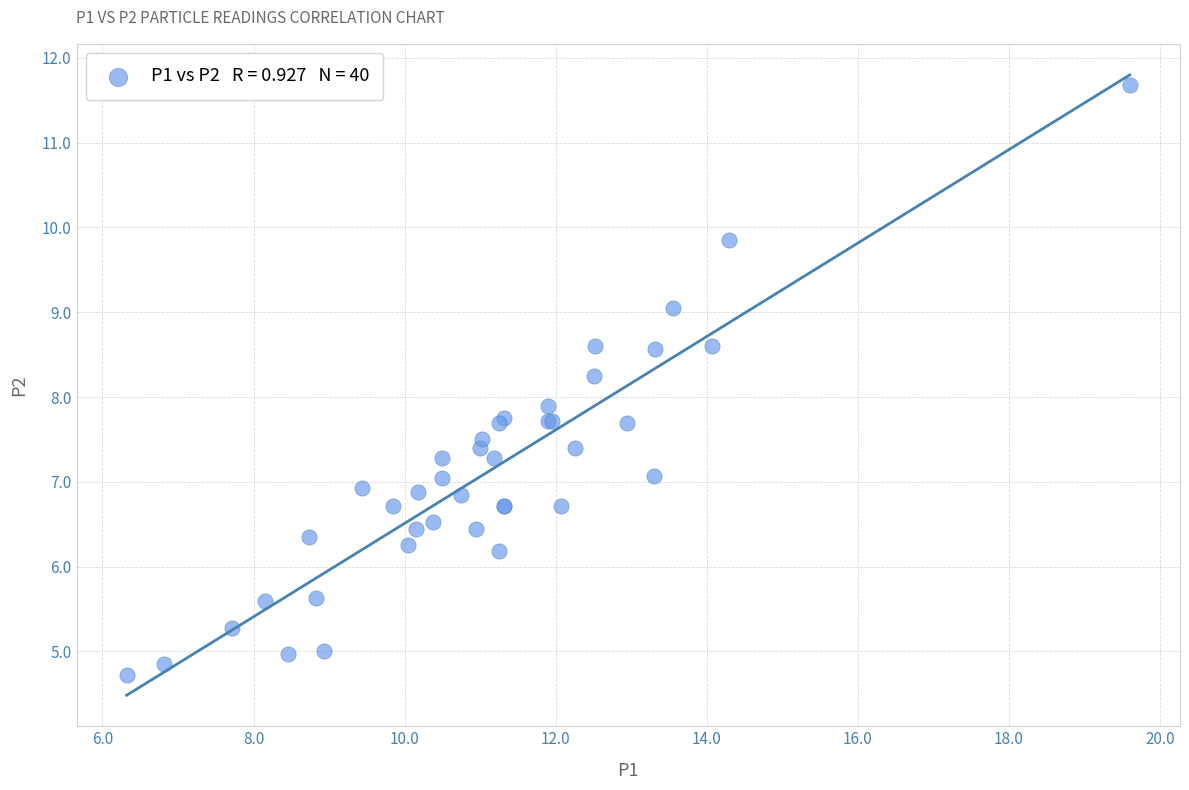

What Y value in the scatter plot is closest to 8?

7.9